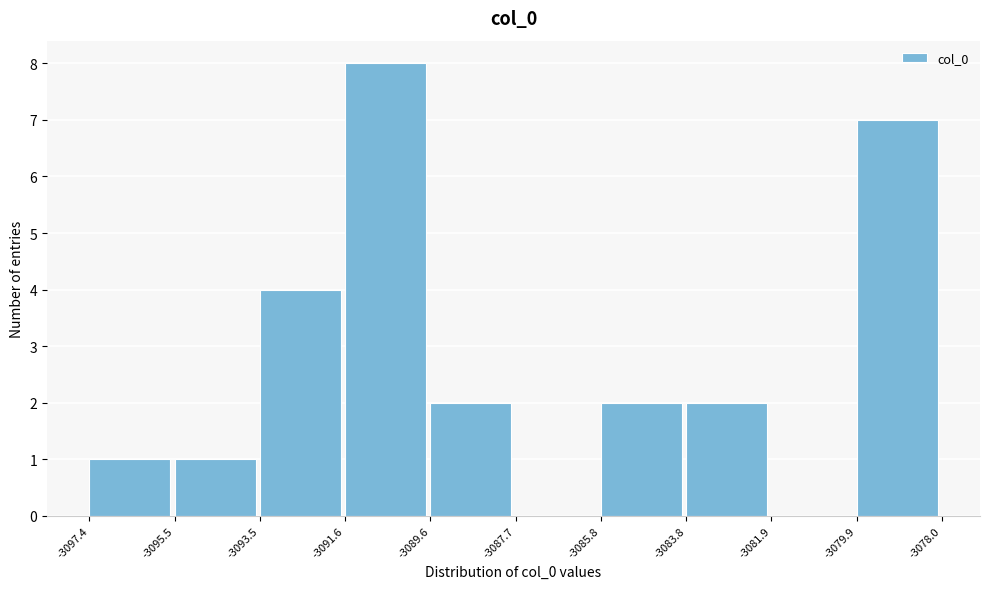

Reading left to right, list every bar in this chart as the range it spans on the x-axis followed by its height. The values are not printed on the chart, so give them approximately, as read against the axis.

-3097.4 to -3095.5: 1
-3095.5 to -3093.5: 1
-3093.5 to -3091.6: 4
-3091.6 to -3089.6: 8
-3089.6 to -3087.7: 2
-3087.7 to -3085.8: 0
-3085.8 to -3083.8: 2
-3083.8 to -3081.9: 2
-3081.9 to -3079.9: 0
-3079.9 to -3078.0: 7